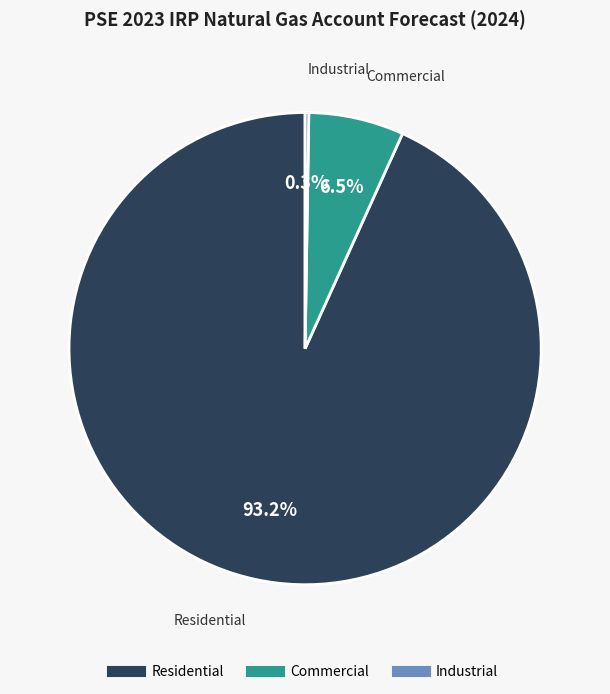

Which slice represents more than half of the pie?

Residential